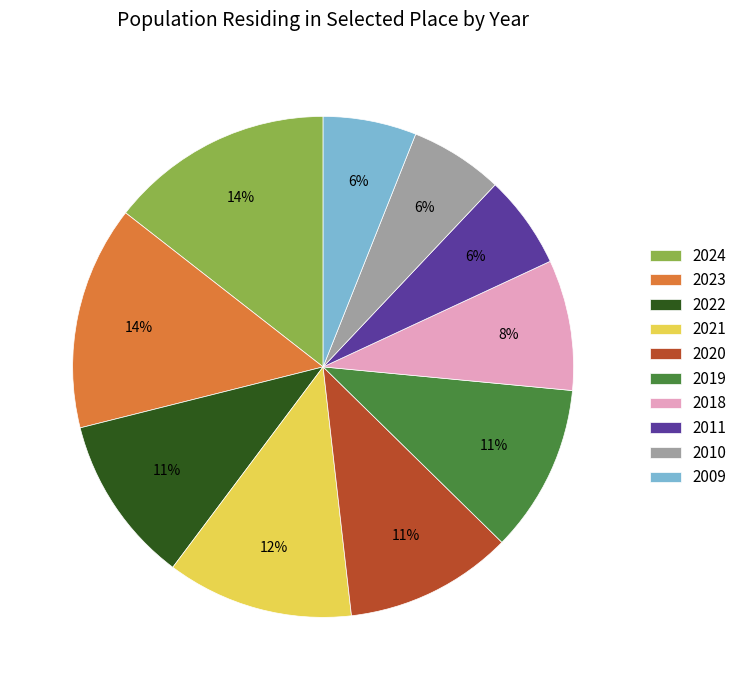

To the nearest percent, what is the combined percentage of 2024 and 2010?

20%